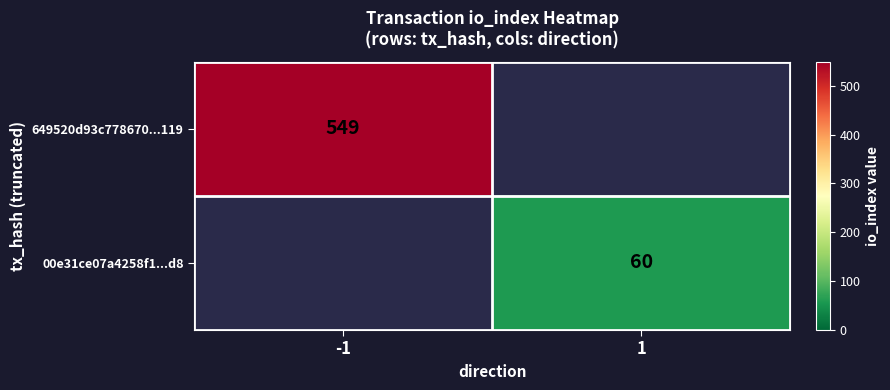

The value of 649520d93c778670...119 at -1 is 186. True or false?

False